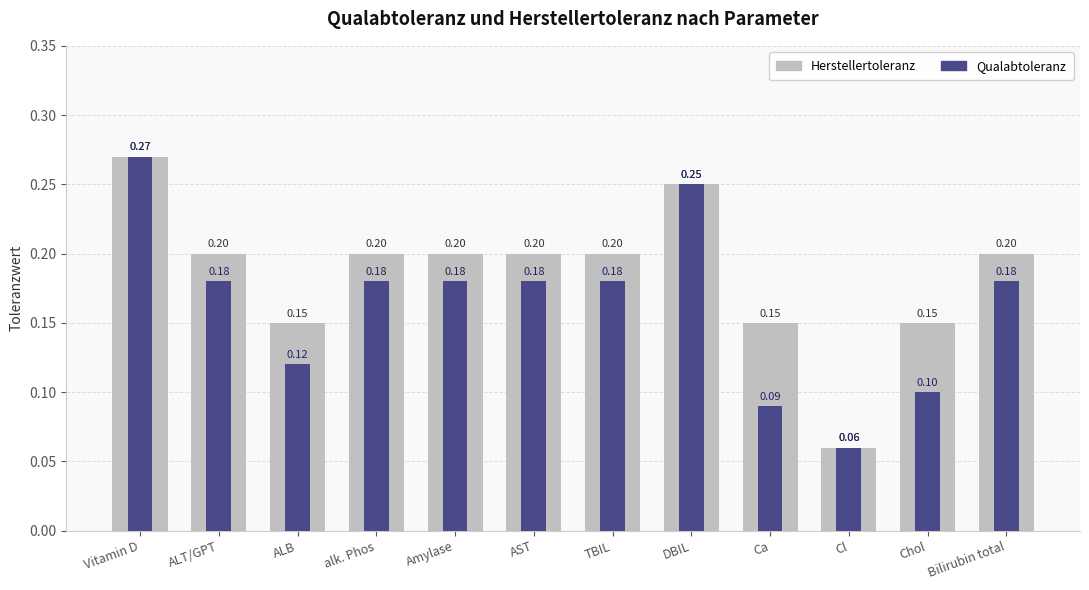

The Qualabtoleranz series shows 0.2 at Amylase. True or false?

True